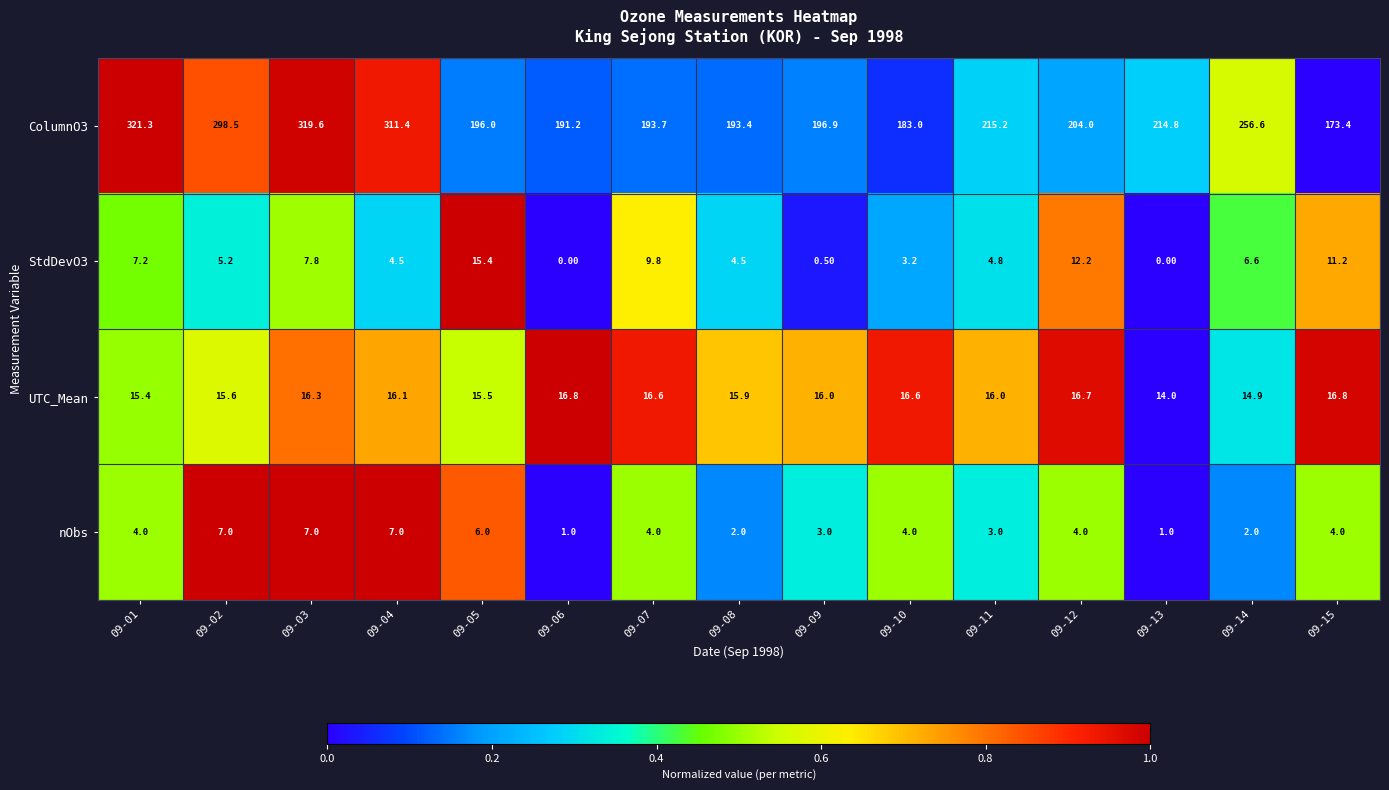

At which category is the sum across all series the highest?

09-03